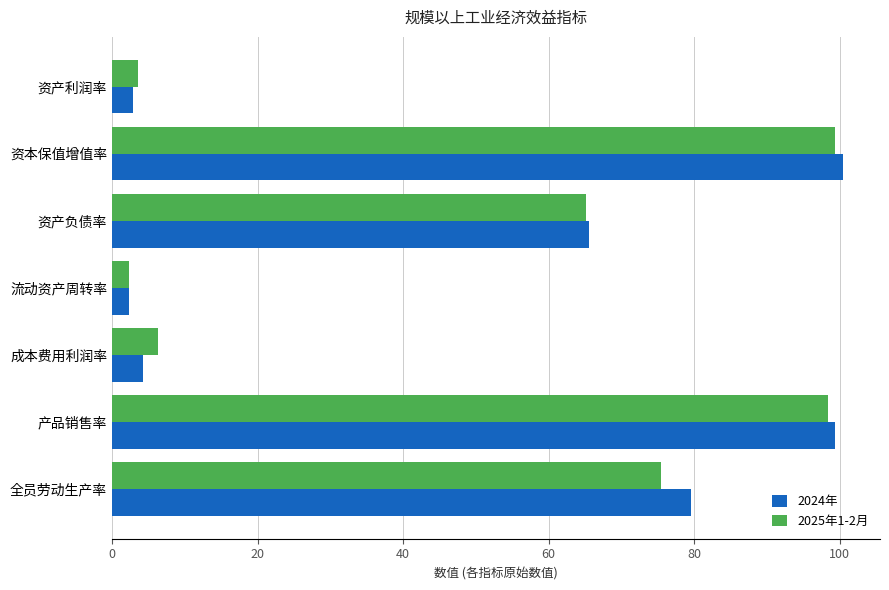

Which series has the largest range (max minus min)?

2024年